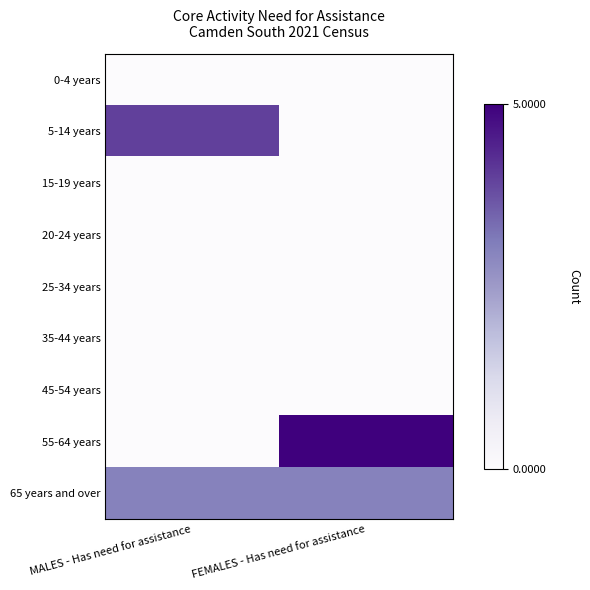

At how many categories does at least one series exceed 0?

2